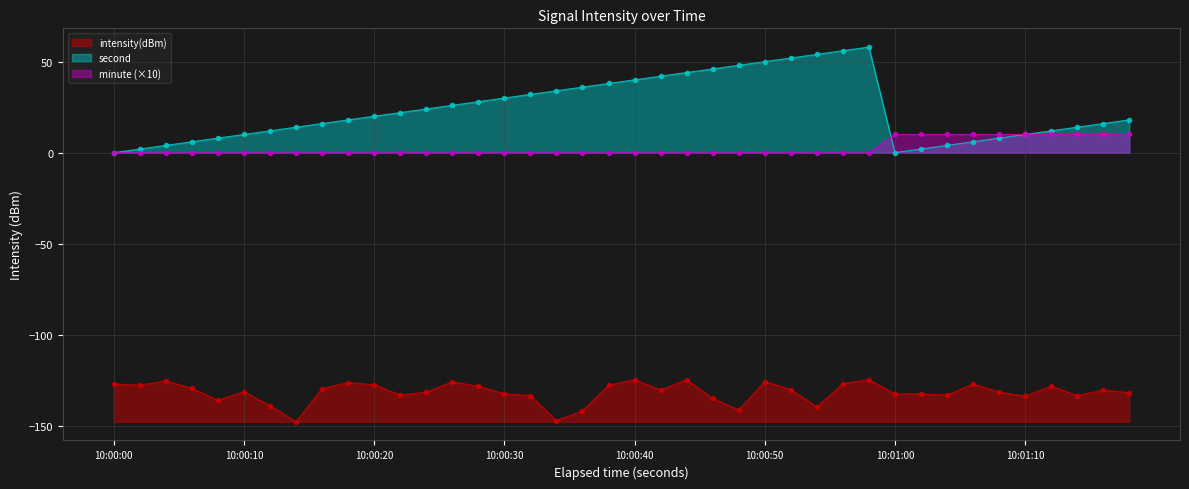

The value of intensity(dBm) at 10:00:20 is -192.5. True or false?

False